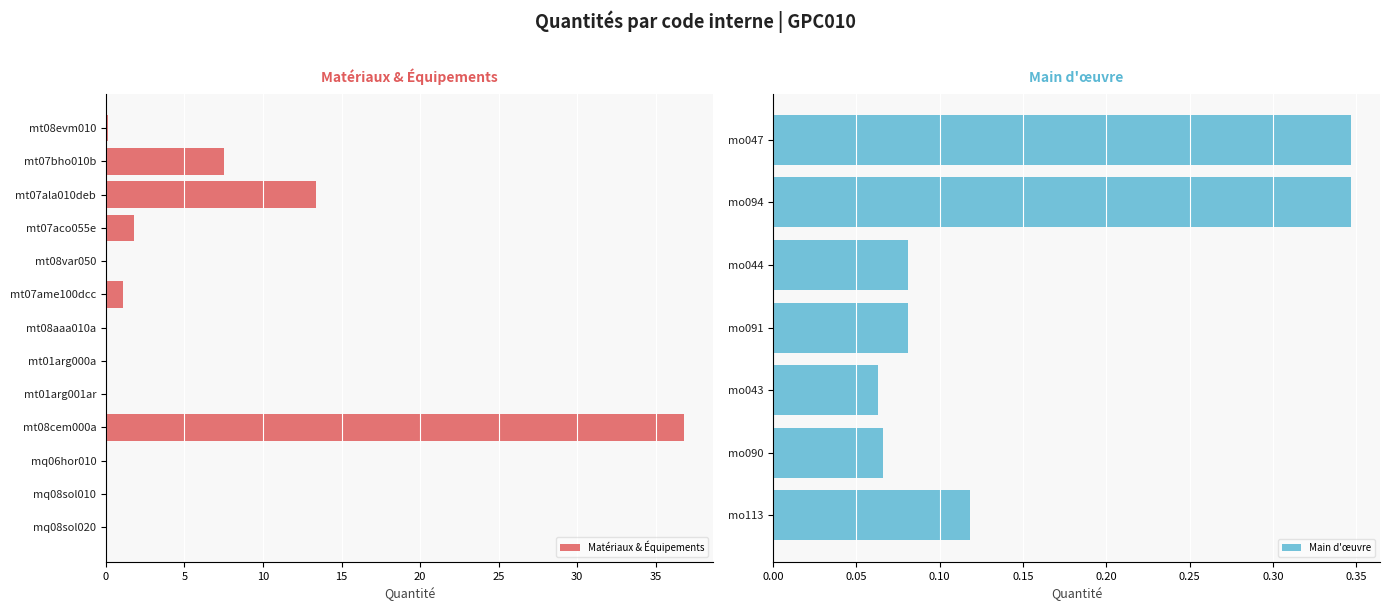

What is the sum of the values at mo044 and mt08evm010?

0.2